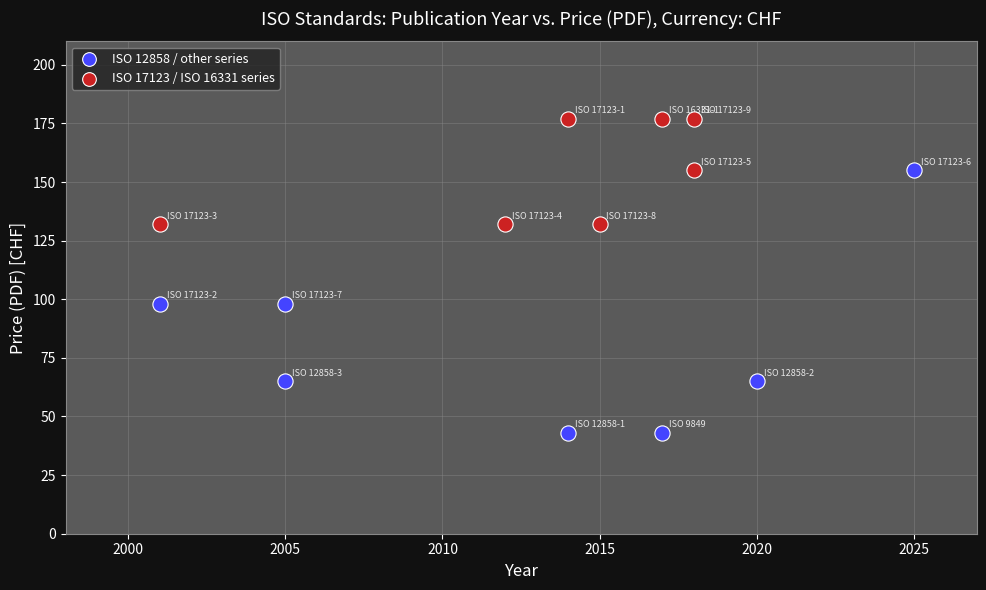

Which series reaches the minimum Y coordinate?

ISO 12858 / other series